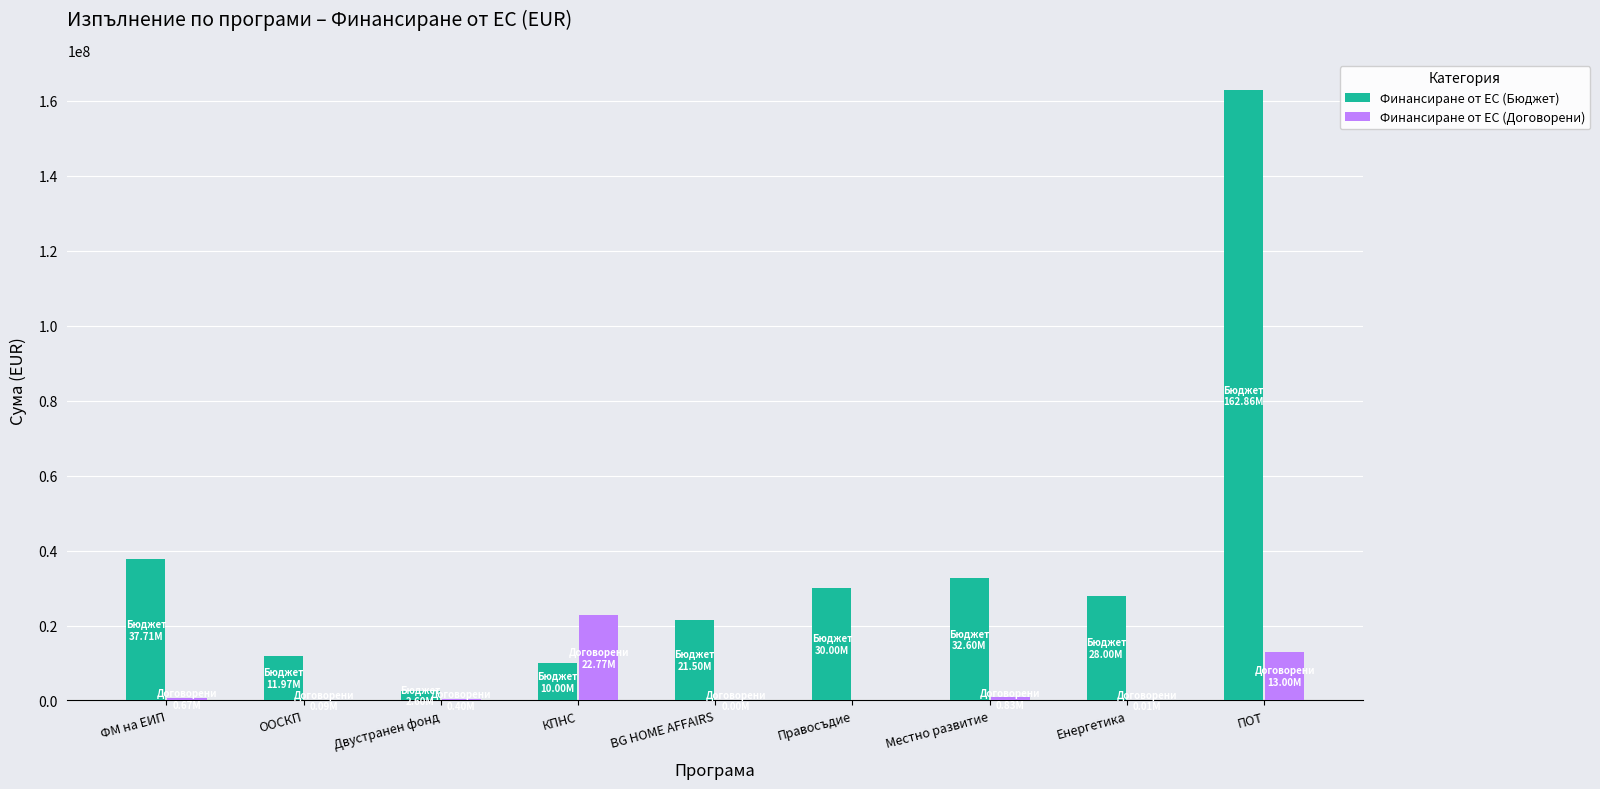

What is the sum of all Финансиране от ЕС (Бюджет) values?

337246011.2